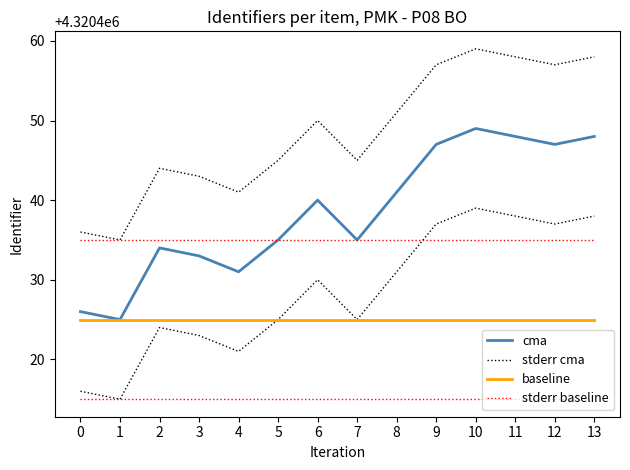

True or false: baseline and stderr baseline intersect in this chart.

False